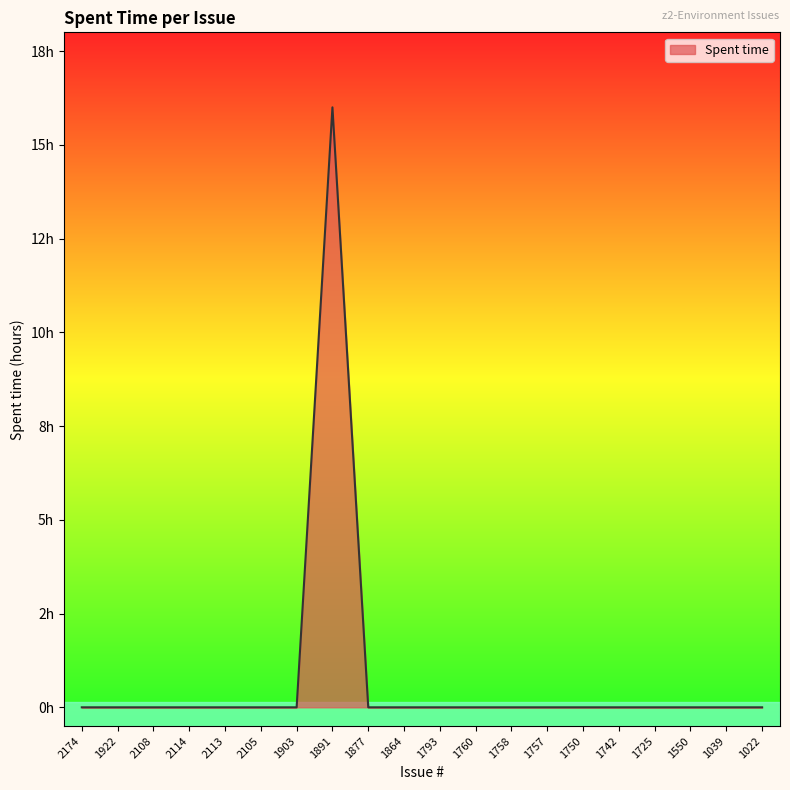

What position from the left is 1891?

8